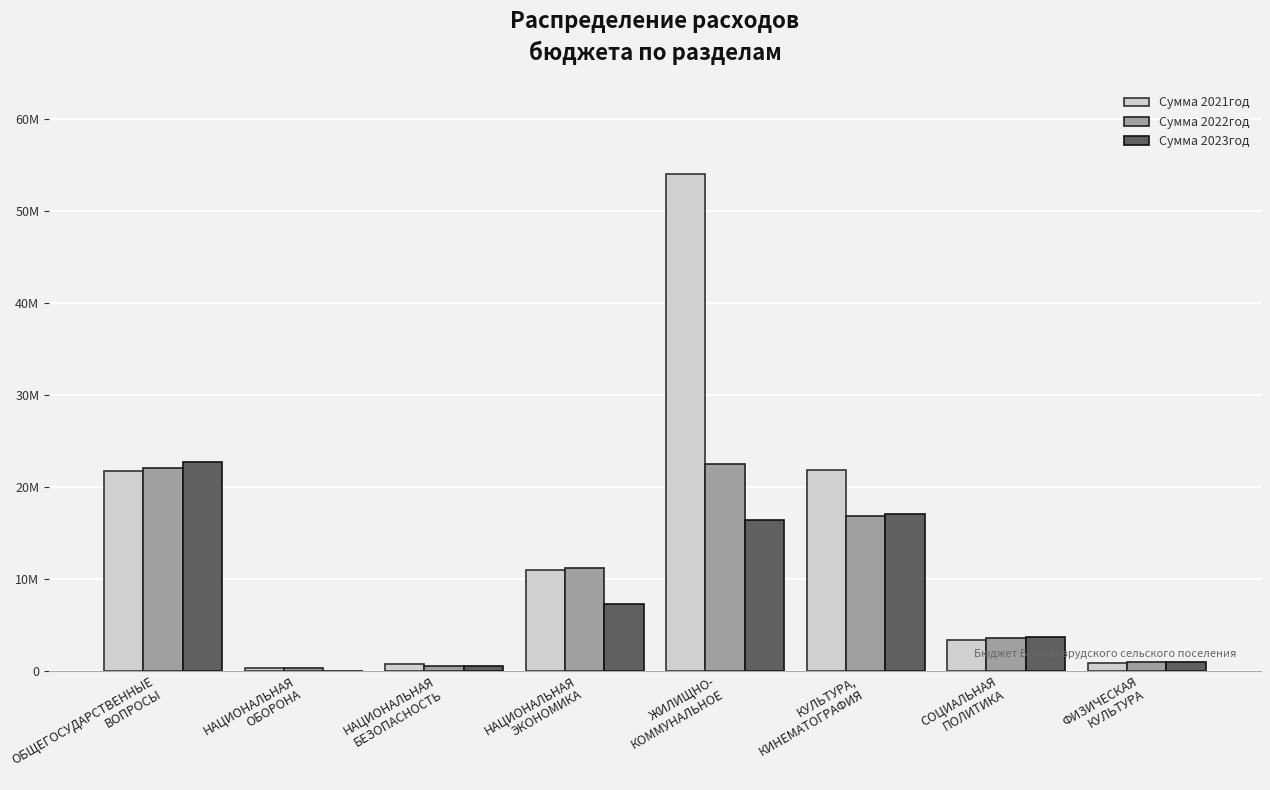

What is the difference between the maximum and minimum values in the Сумма 2023год series?

22726082.6